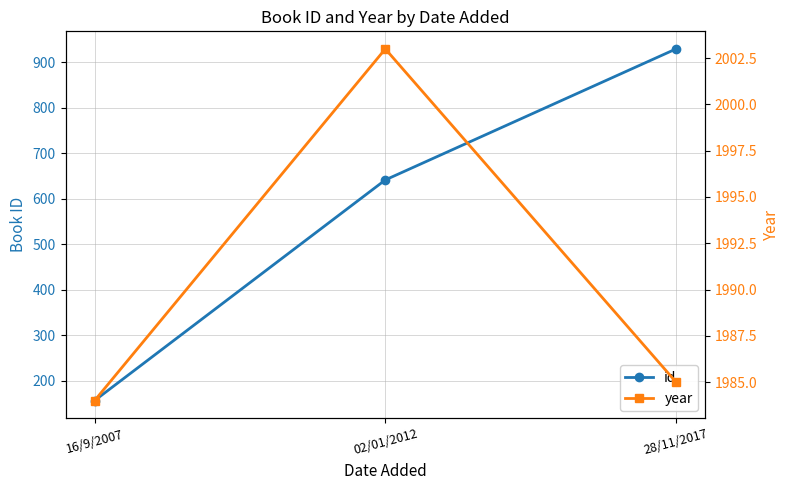

How many categories are shown in the chart?

3